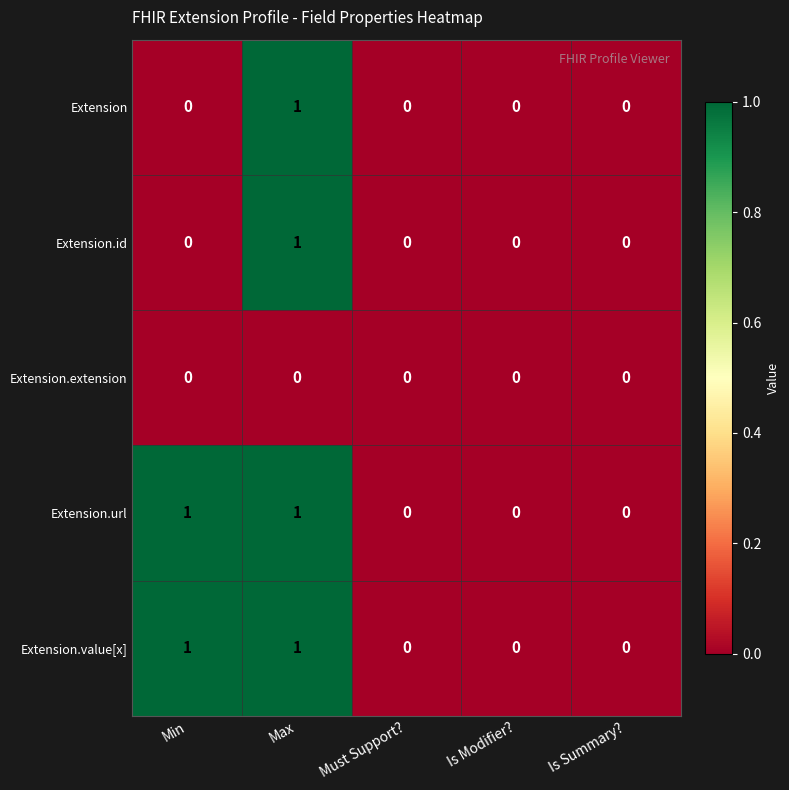

True or false: Extension has a value of 1 at Is Summary?.

False